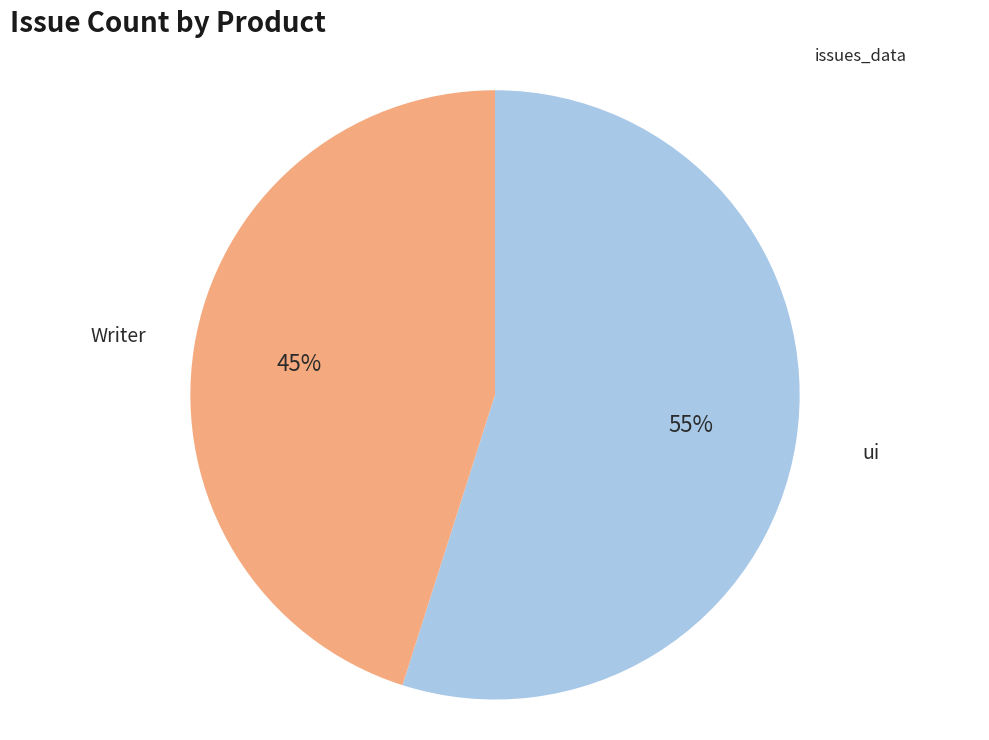

Does Writer represent more than half of the total?

No